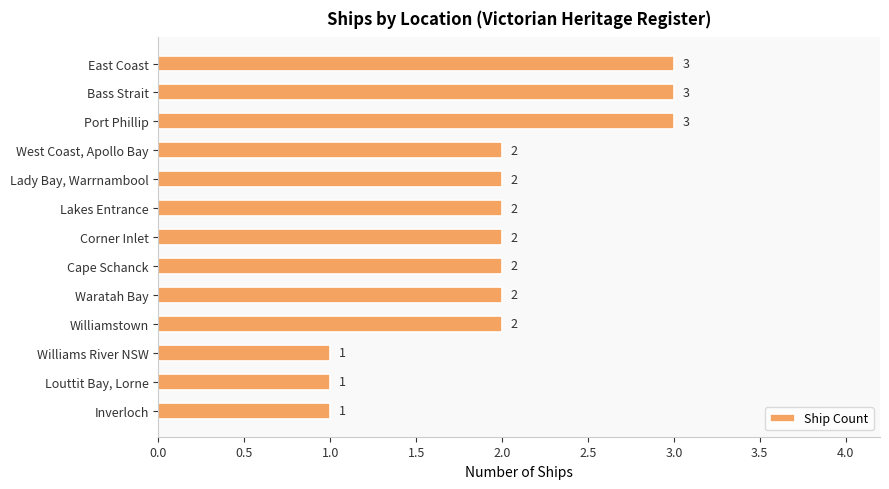

The value at Inverloch is 2. True or false?

False